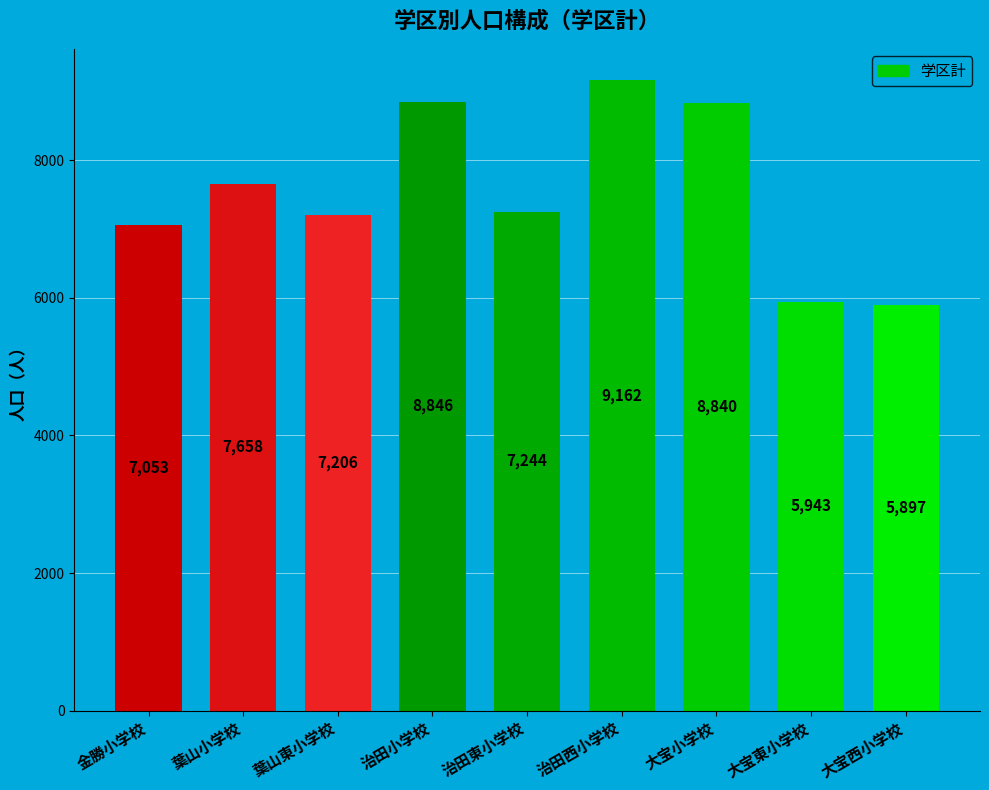

What is the minimum value shown in the chart?

5897